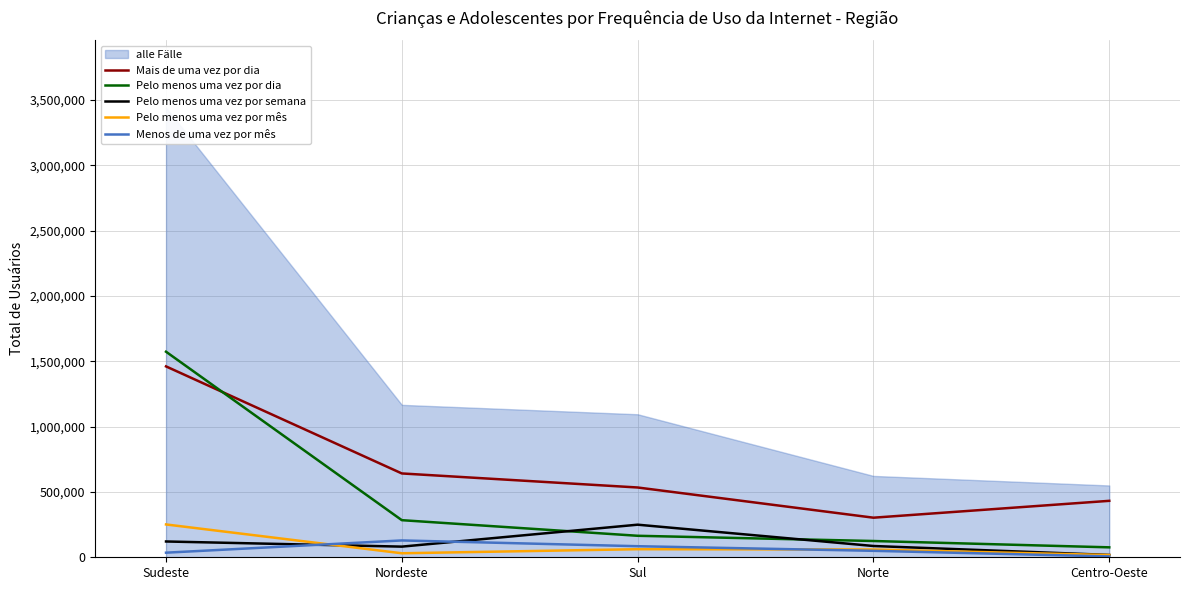

True or false: Pelo menos uma vez por mês and Pelo menos uma vez por dia cross at least once.

False